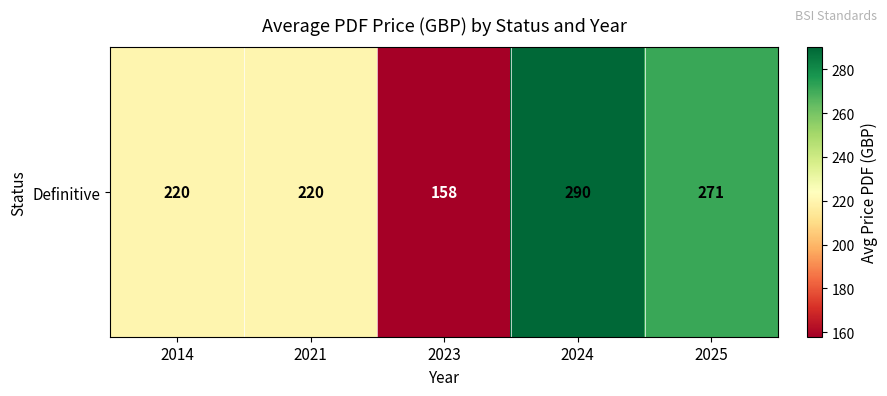

Rank the categories by value from lowest to highest.

2023, 2014, 2021, 2025, 2024